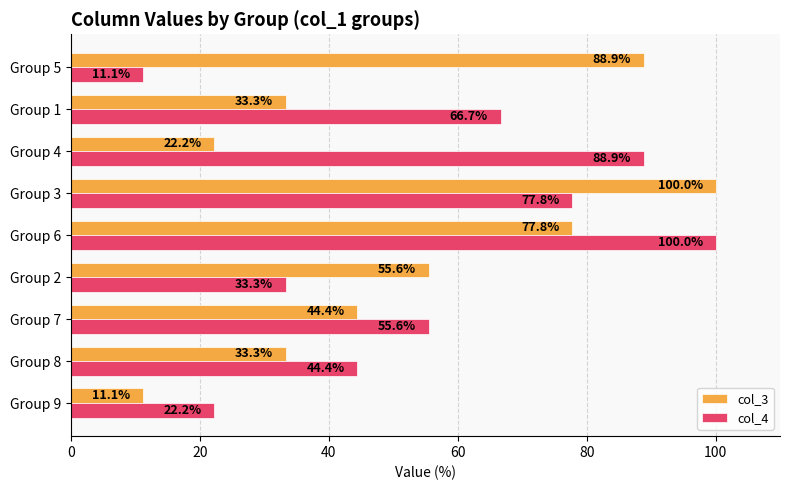

Where is col_3 nearest to the value 55?

Group 2